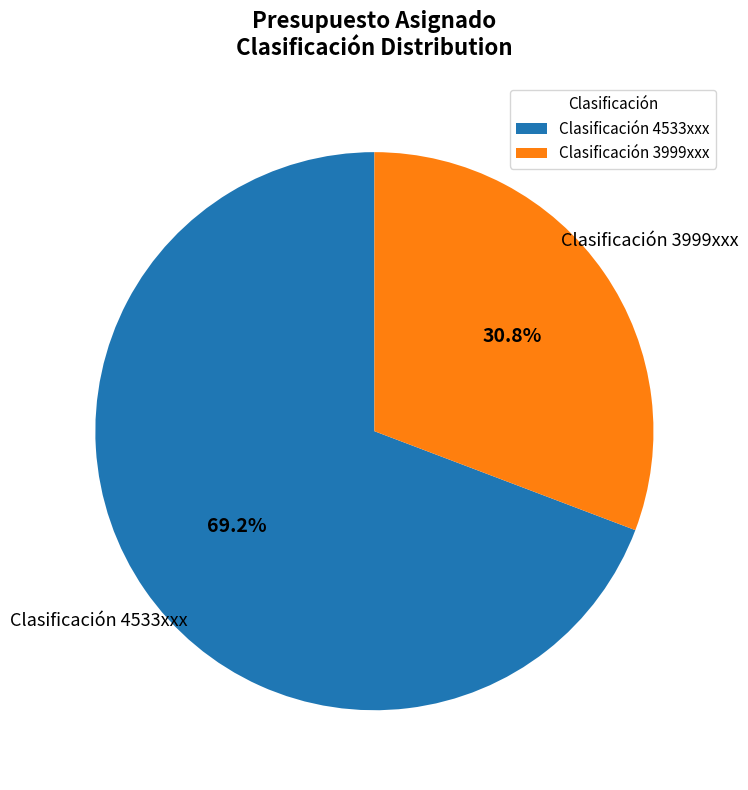

Is there any slice that represents more than half of the pie?

Yes